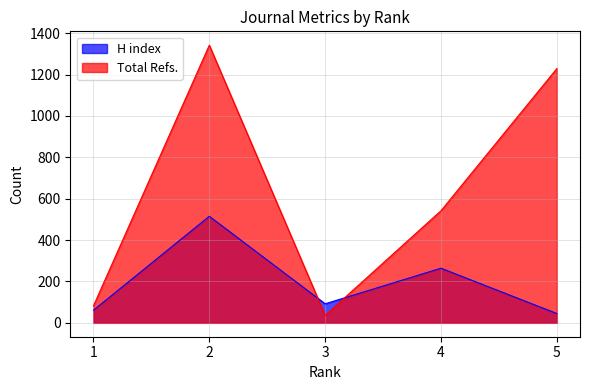

The Total Refs. series shows 949 at 4. True or false?

False